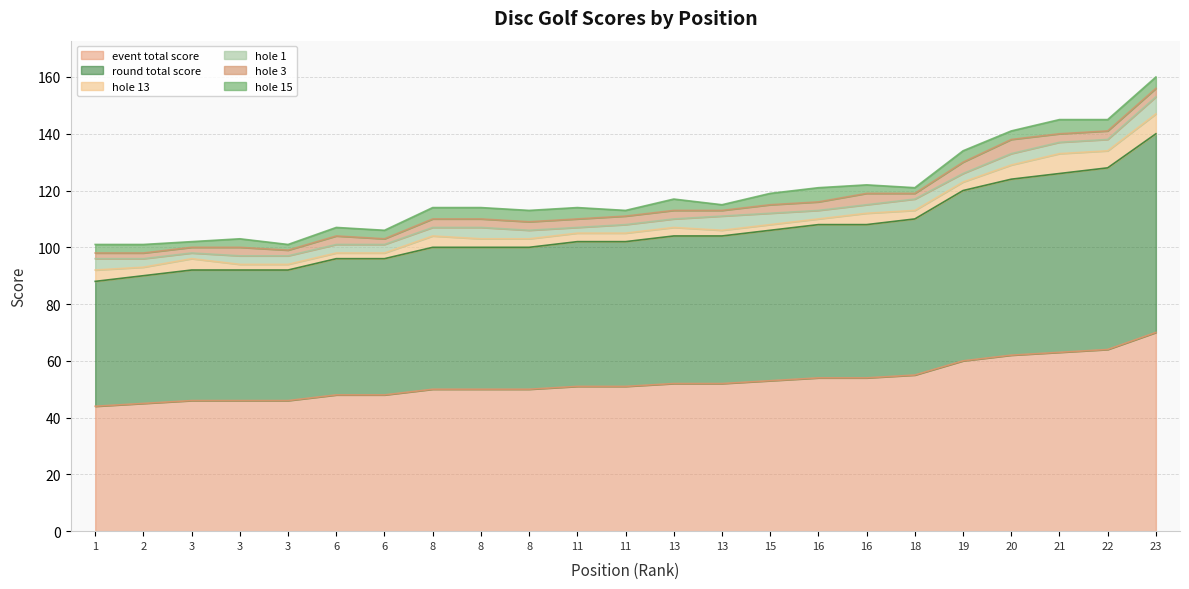

At how many categories does at least one series exceed 25?

23